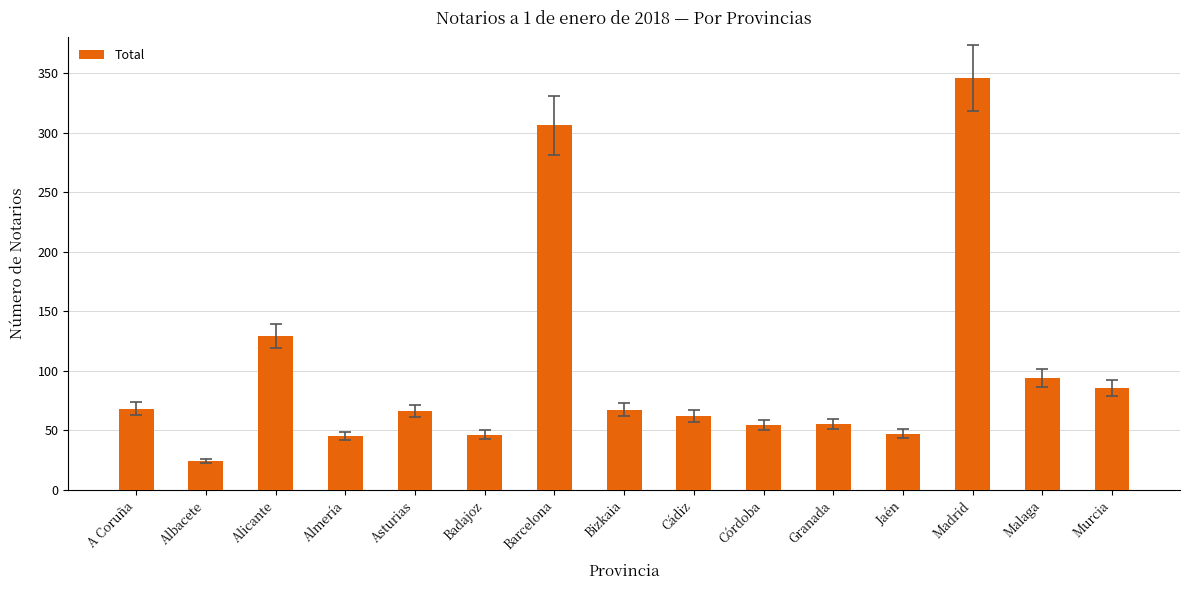

What value does the data have at Bizkaia, to the nearest 10?

70